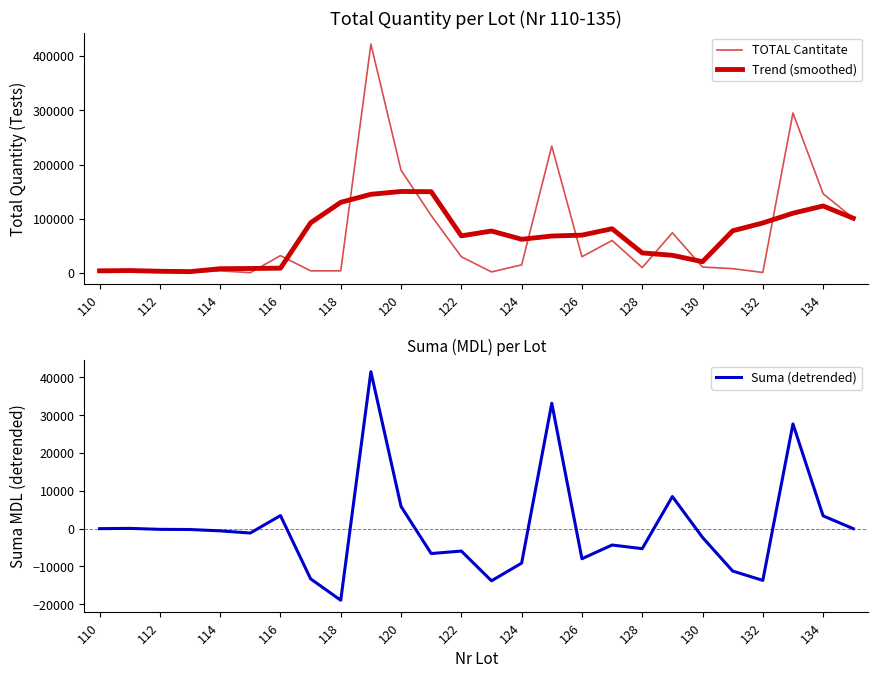

What is the minimum value for Suma (detrended)?

-18945.0